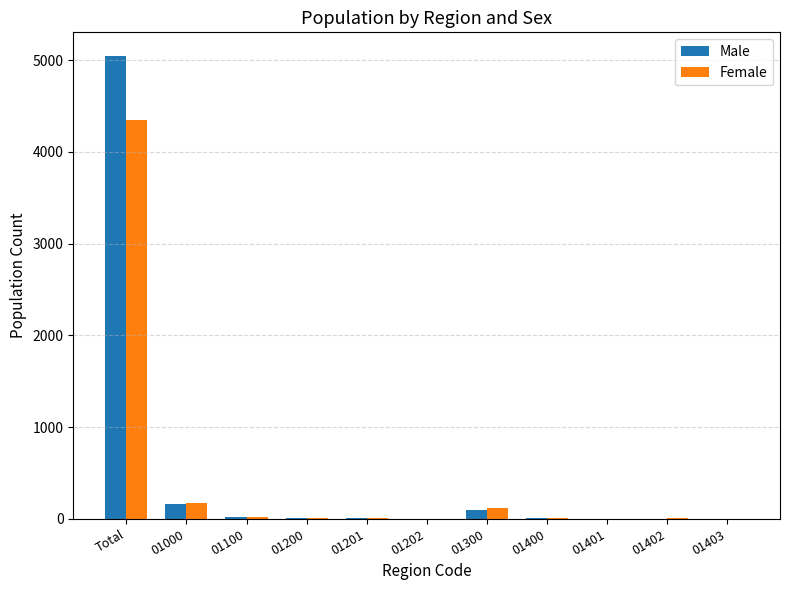

What is the maximum value shown in the chart?

5049